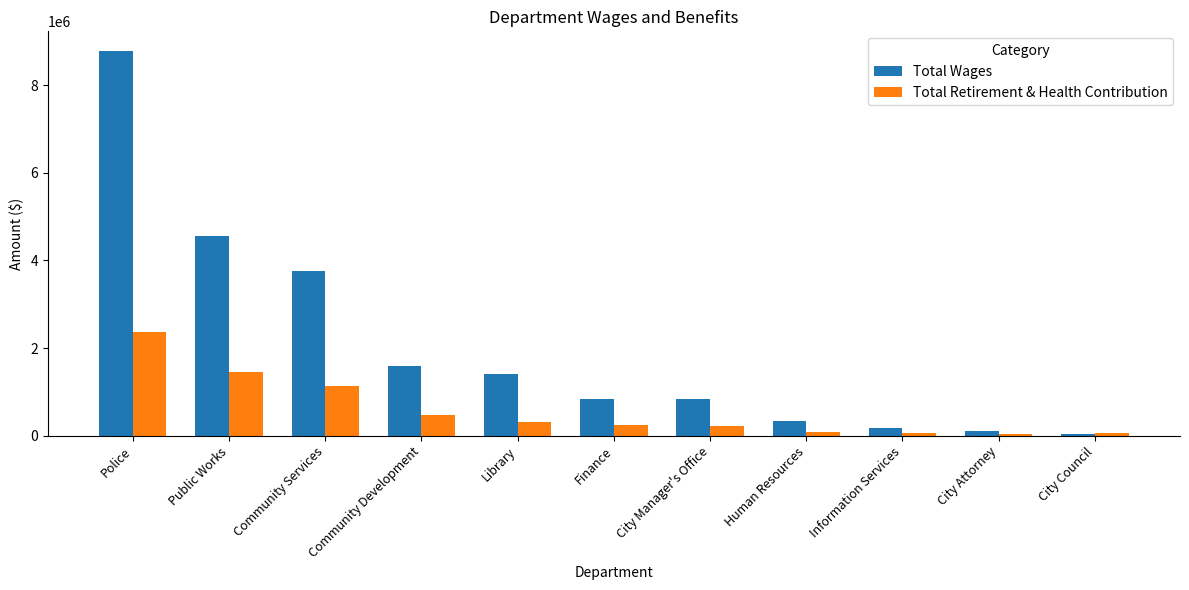

At which label does Total Retirement & Health Contribution first exceed 241556?

Police